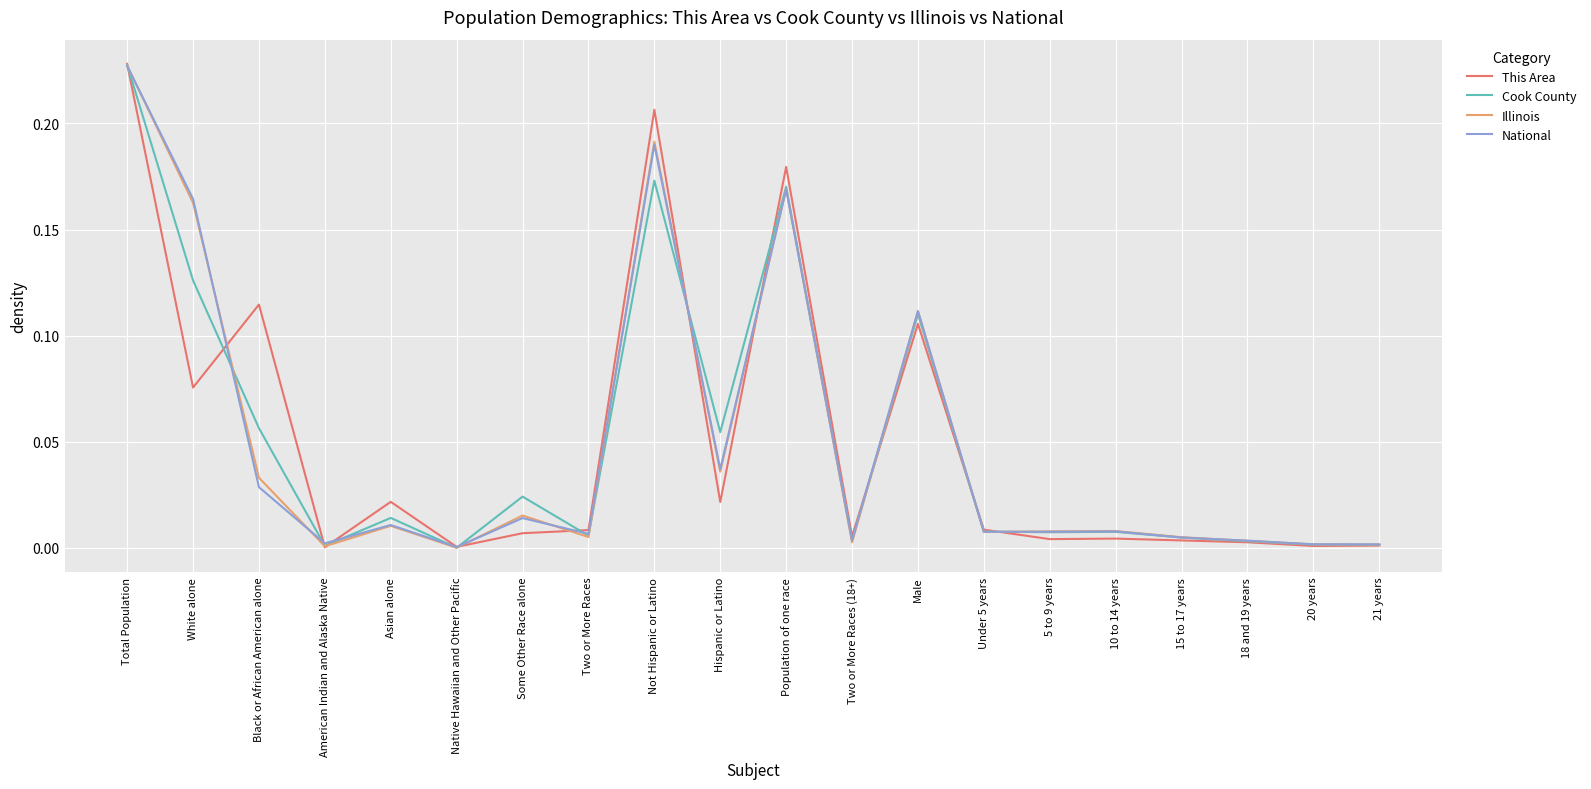

What position from the left is Not Hispanic or Latino?

9